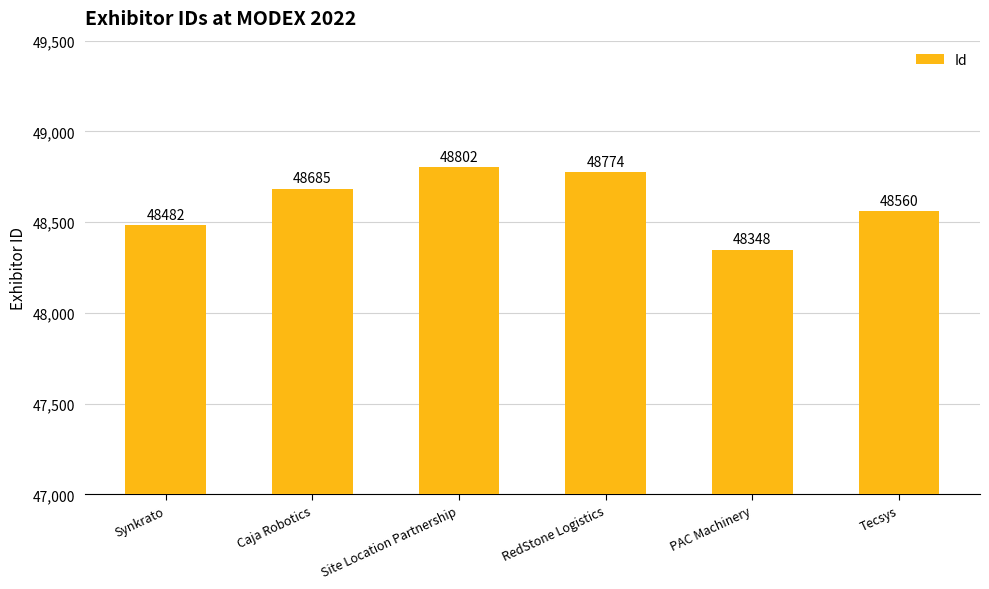

Approximately how many times larger is the value at RedStone Logistics compared to PAC Machinery?

1.0